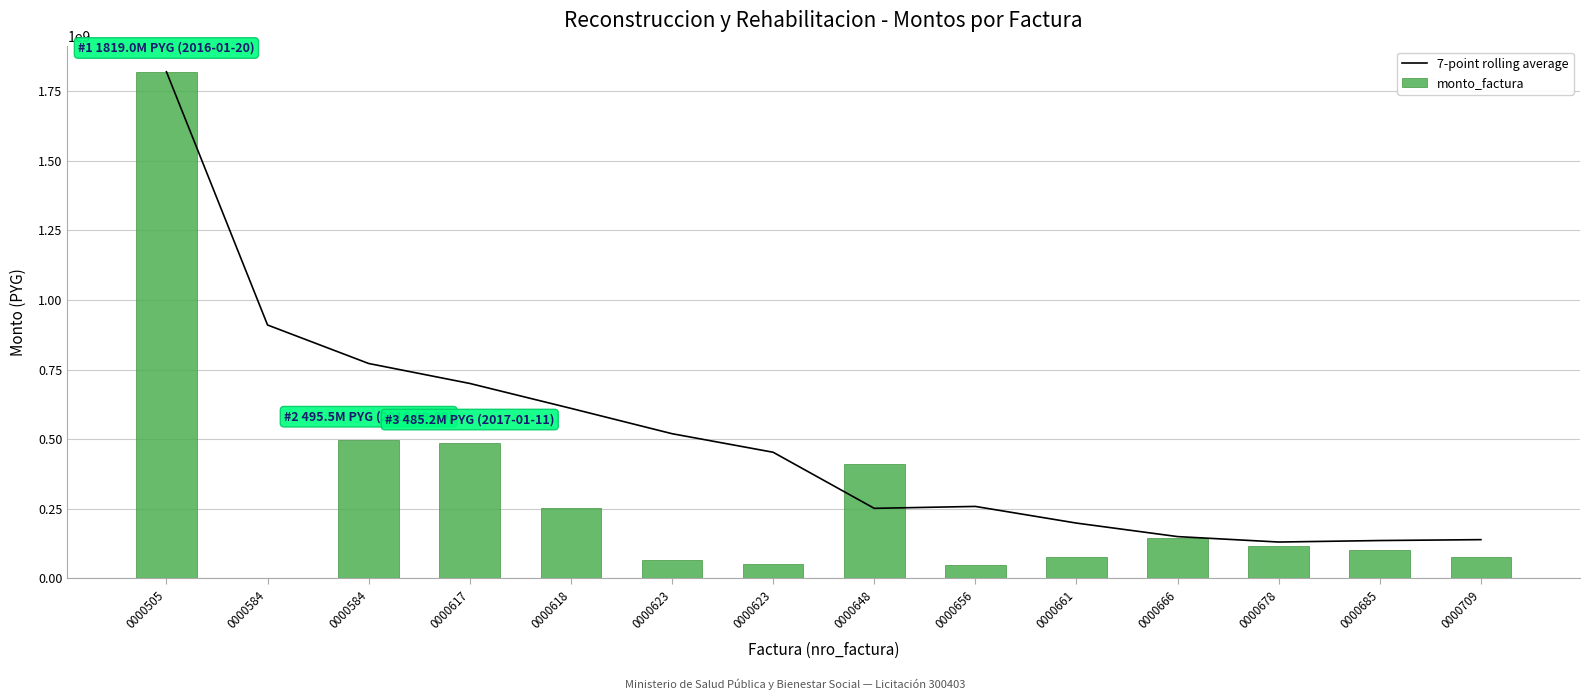

The 7-point rolling average series shows 1216090811.3 at 0000584. True or false?

False